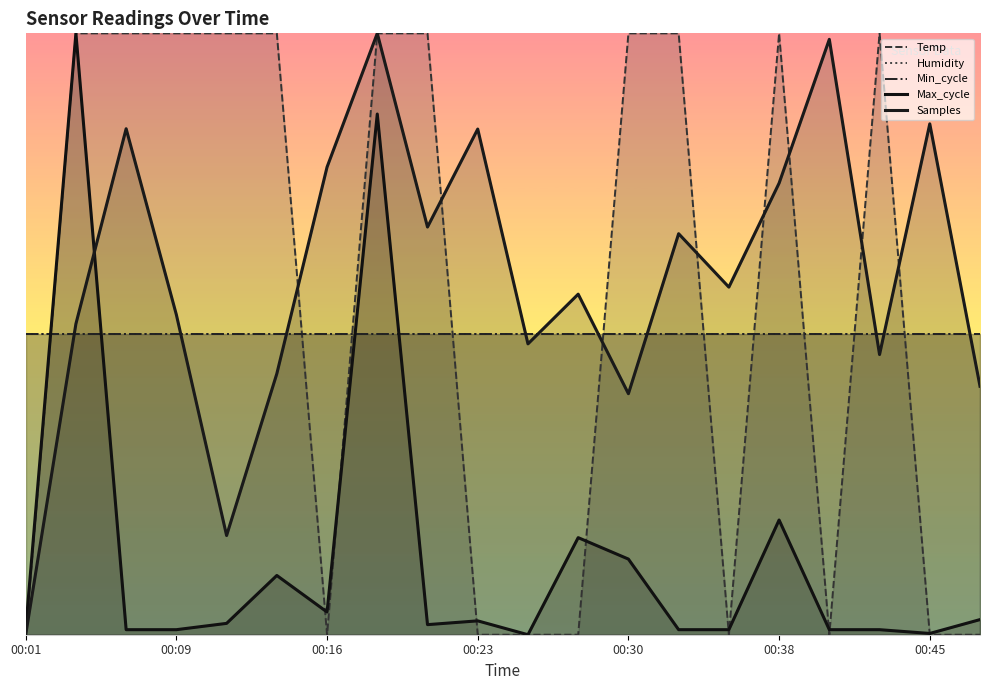

At 10, list the series in order from largest to smallest.

Humidity, Min_cycle, Samples, Temp, Max_cycle